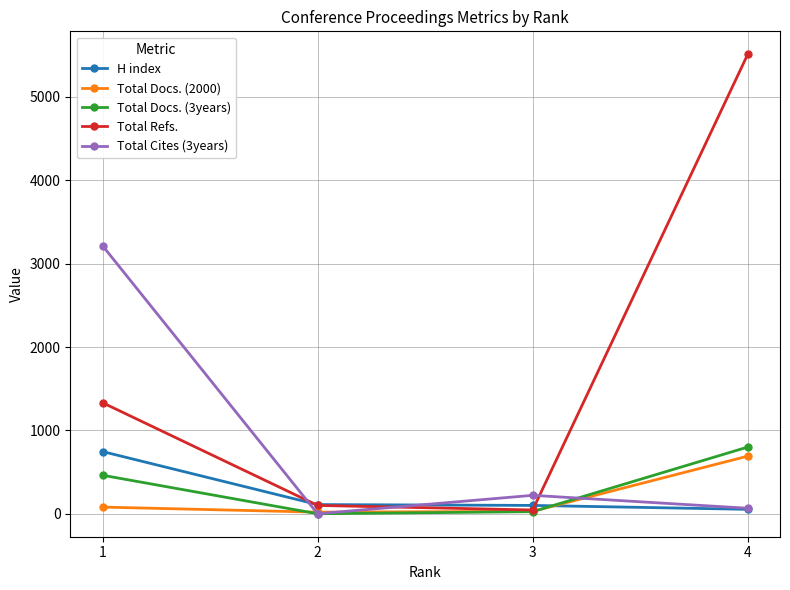

What is the value of the Total Docs. (2000) point at the 2nd from the left?

19